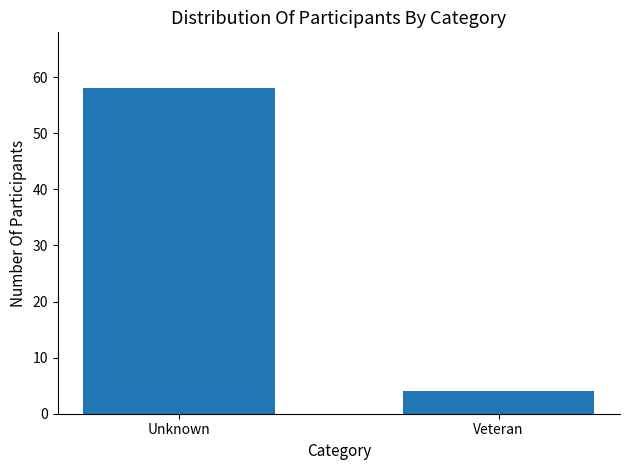

Reading right to left, transcribe all the data shown in this chart.

Veteran=4	Unknown=58